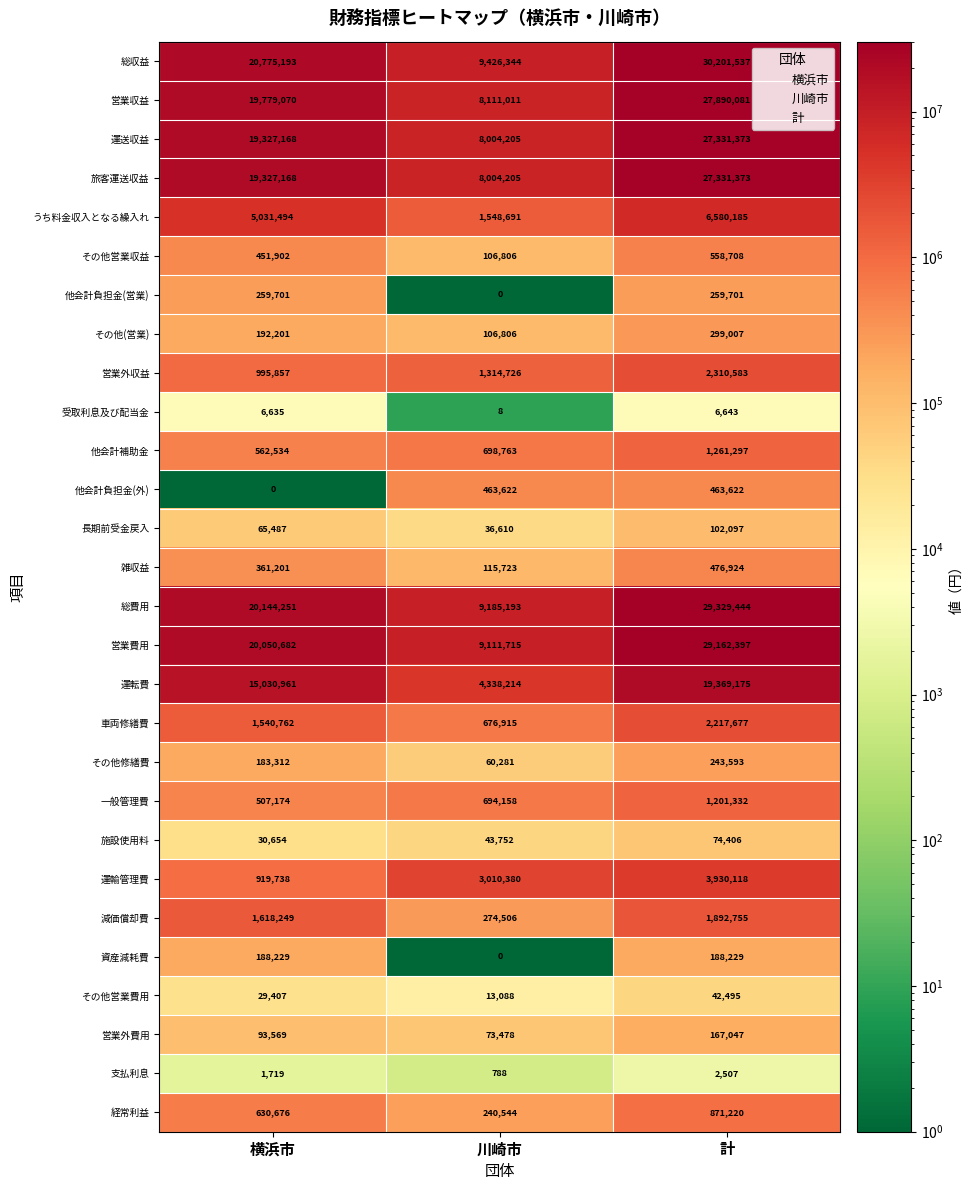

How many distinct data groups are displayed?

28